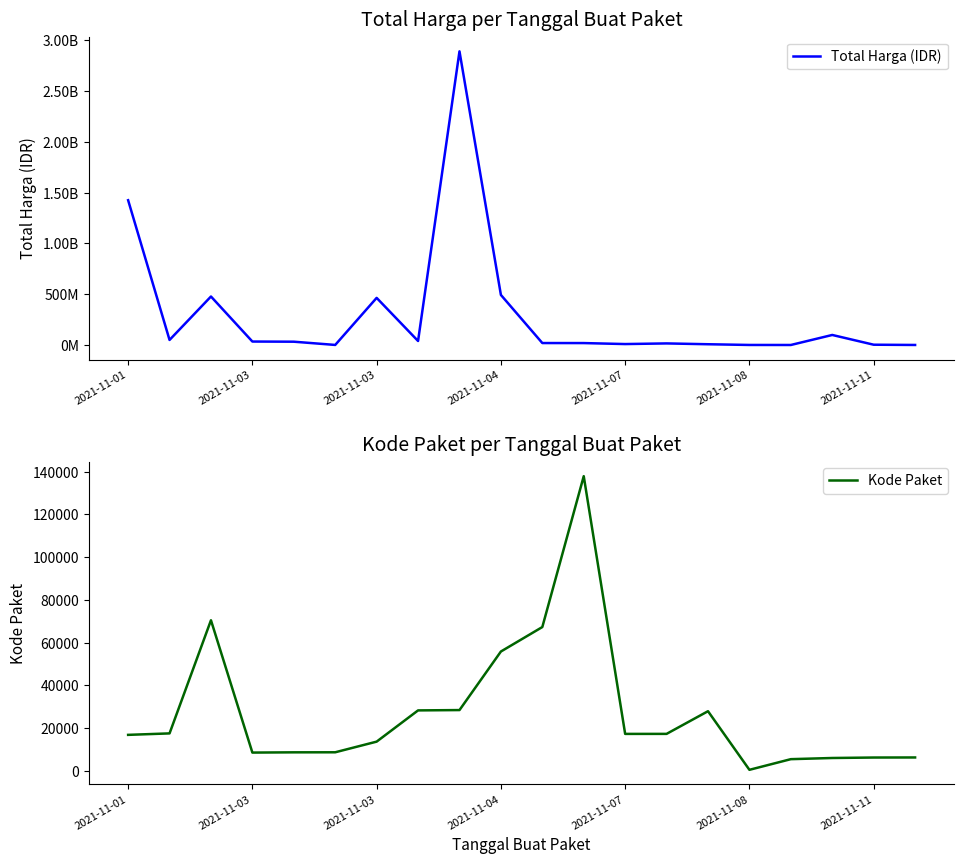

What is the label of the 9th point from the right?

11